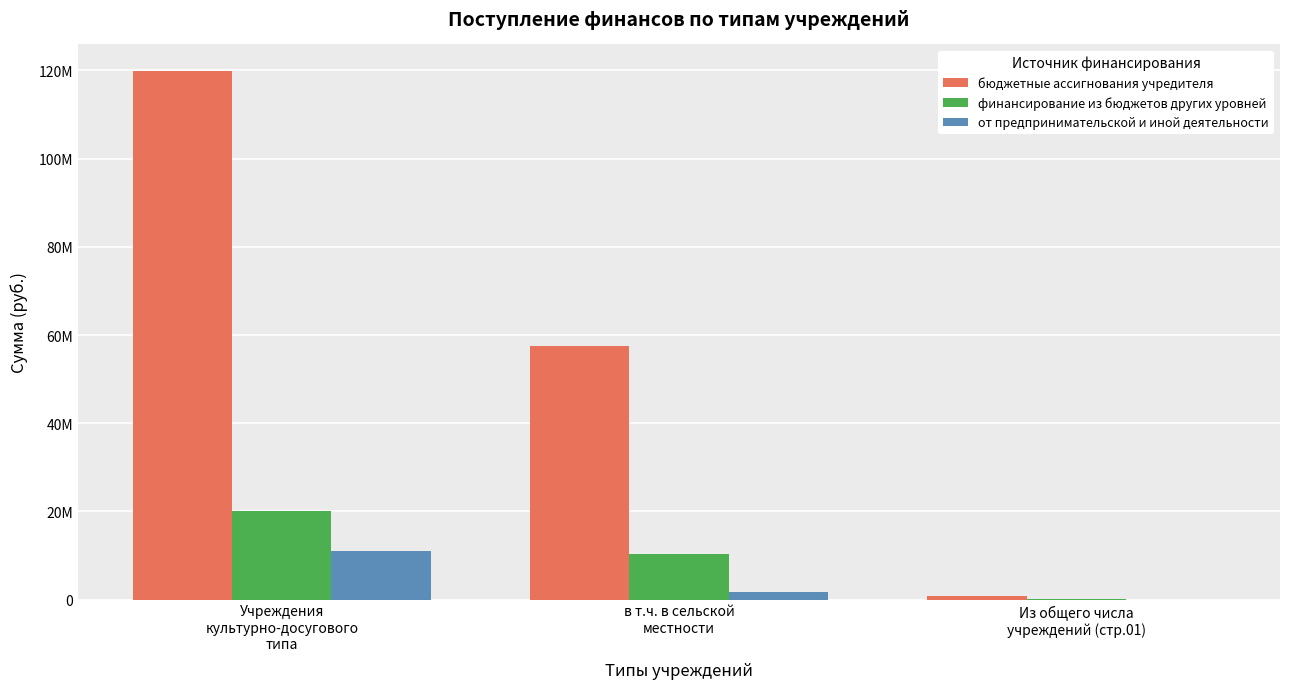

What is the difference between the highest and lowest values at в т.ч. в сельской
местности?

55775855.3